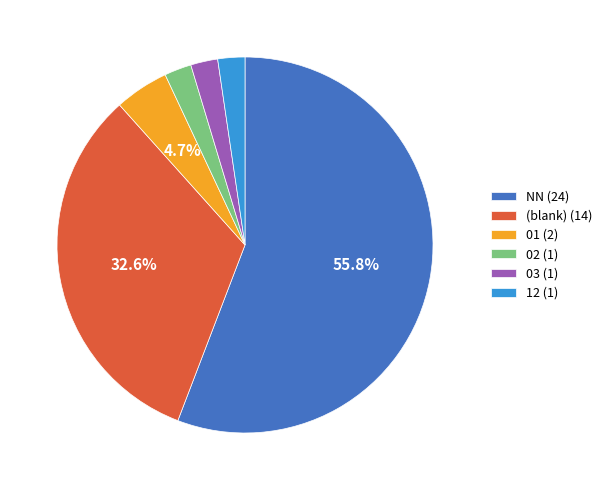

Is the sum of 12 (1) and 01 (2) greater than half?

No